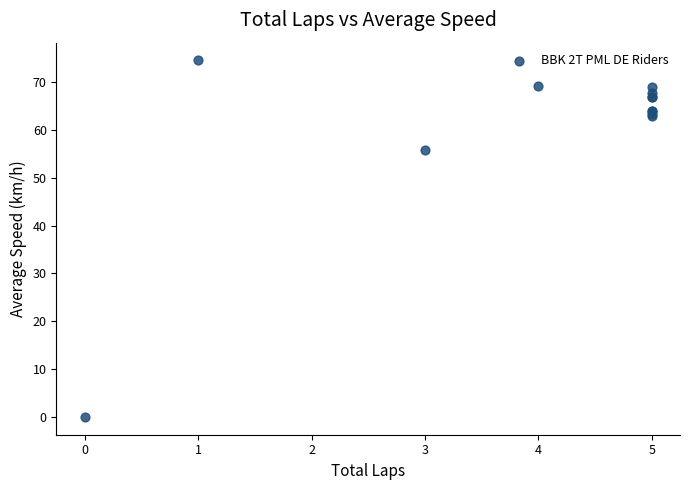

What Y value in the scatter plot is closest to 37?

55.7